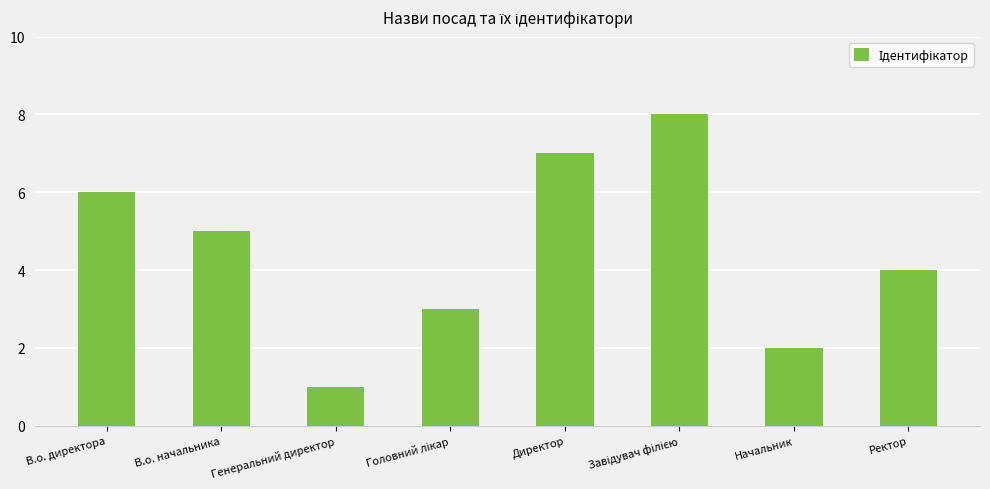

The value at Генеральний директор is 2. True or false?

False